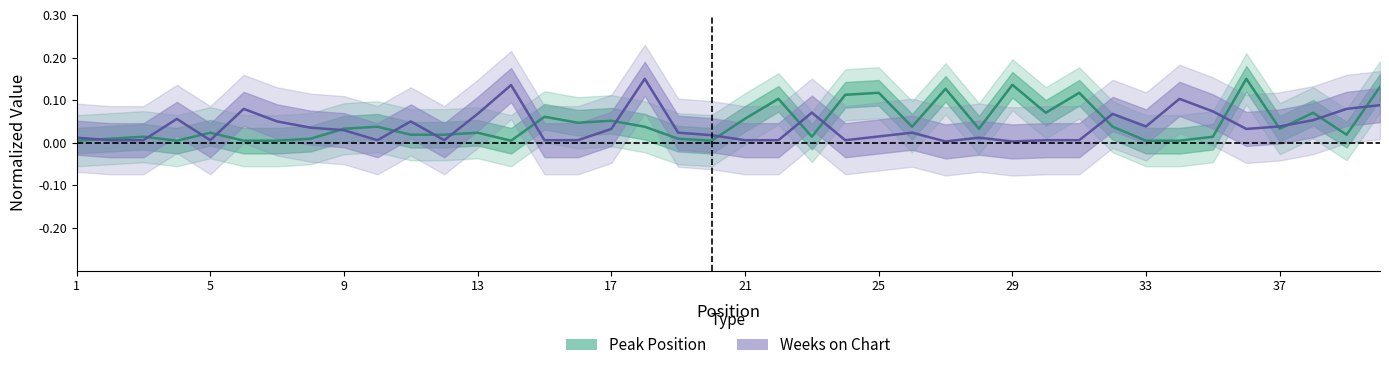

What is the highest value of the Weeks on Chart series?

0.1